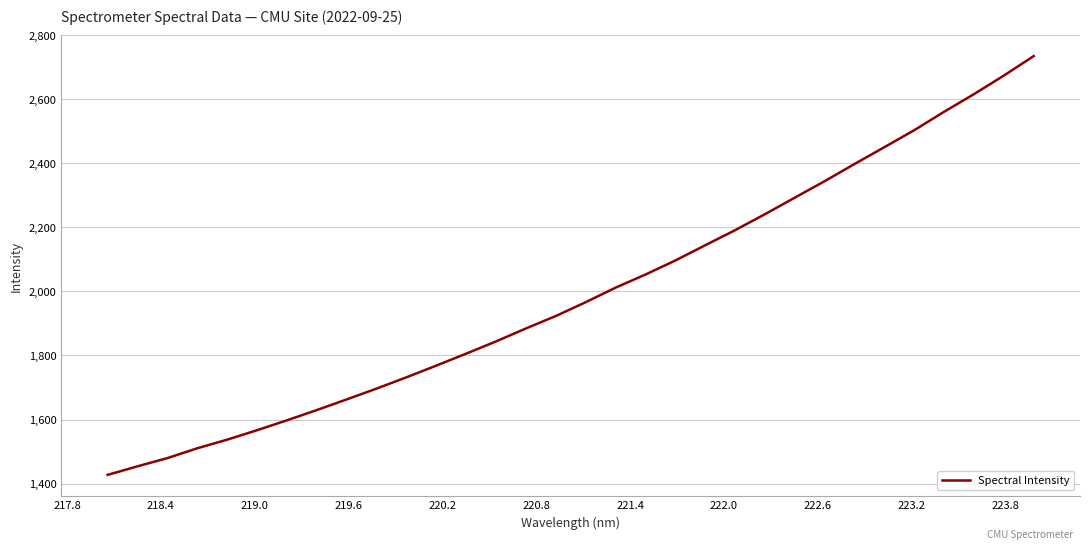

What is the difference between the maximum and minimum values?

1307.5